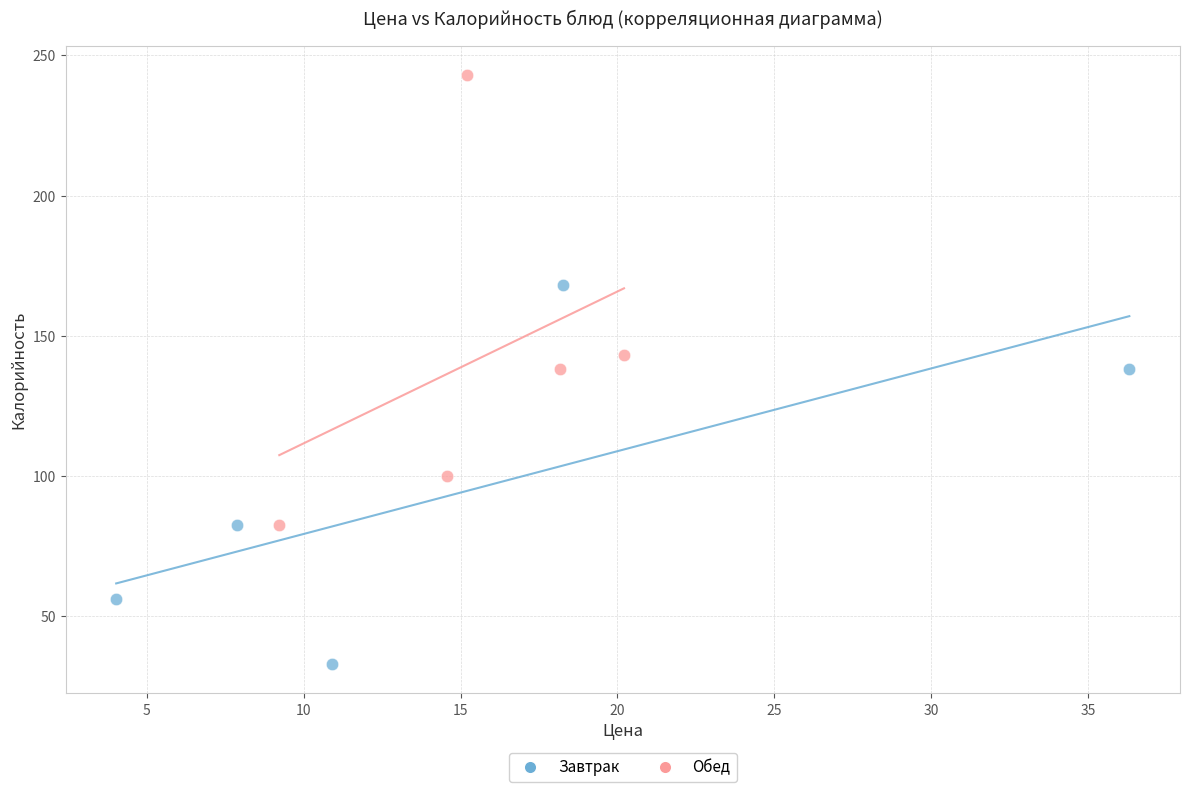

What are all the series names shown in the legend?

Завтрак, Обед